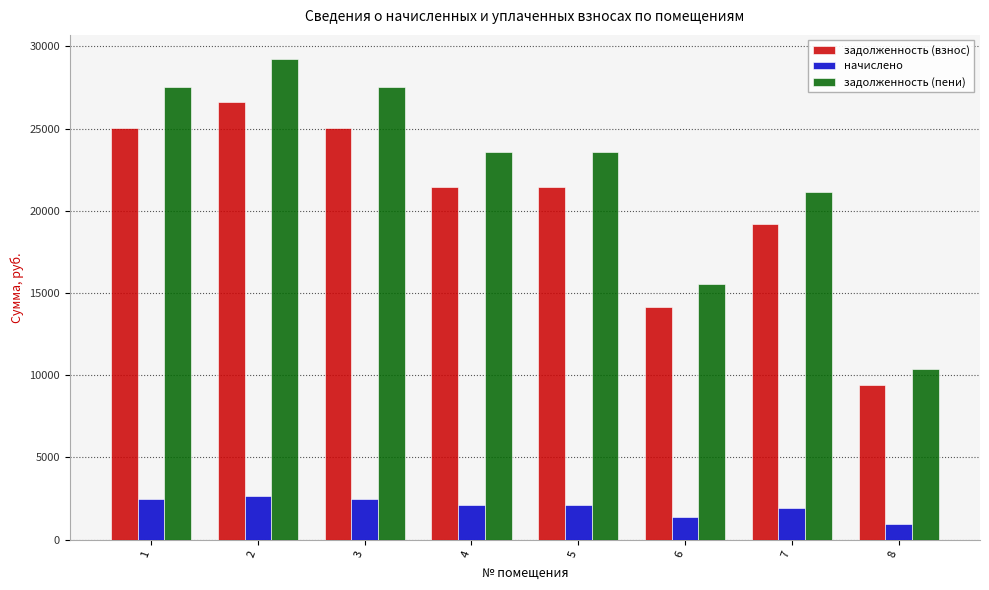

Rank the series at 8 from highest to lowest value.

задолженность (пени), задолженность (взнос), начислено